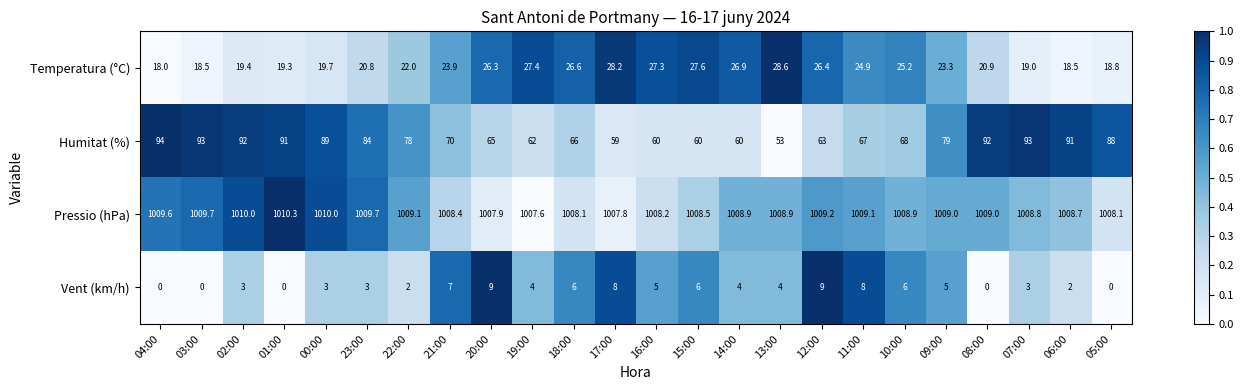

What is the greatest value displayed?

1010.3